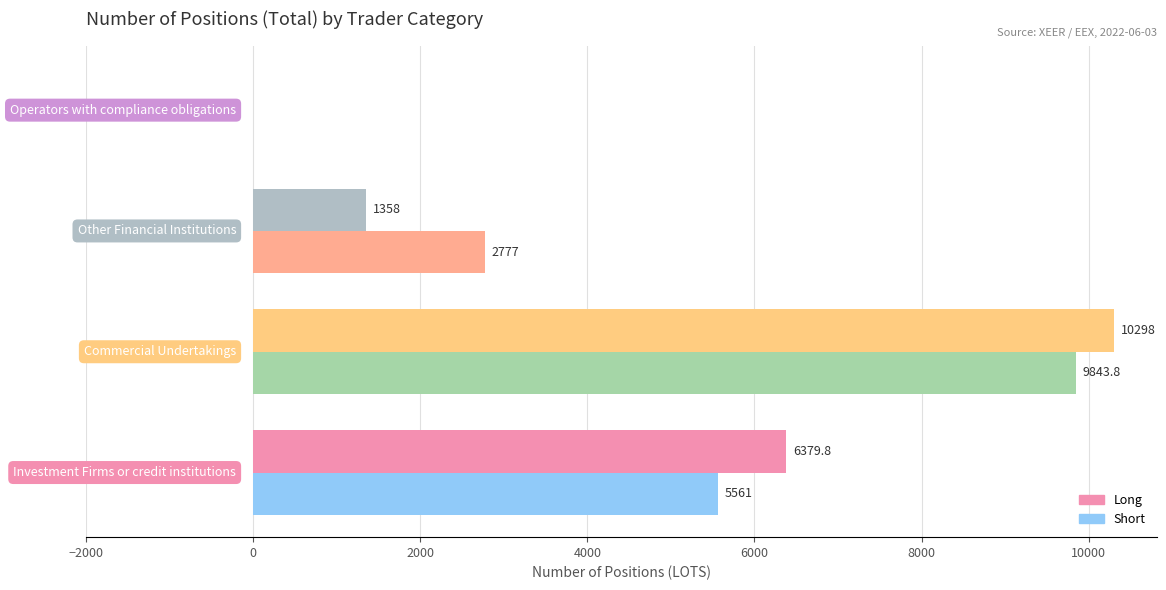

What is the greatest value displayed?

10298.0